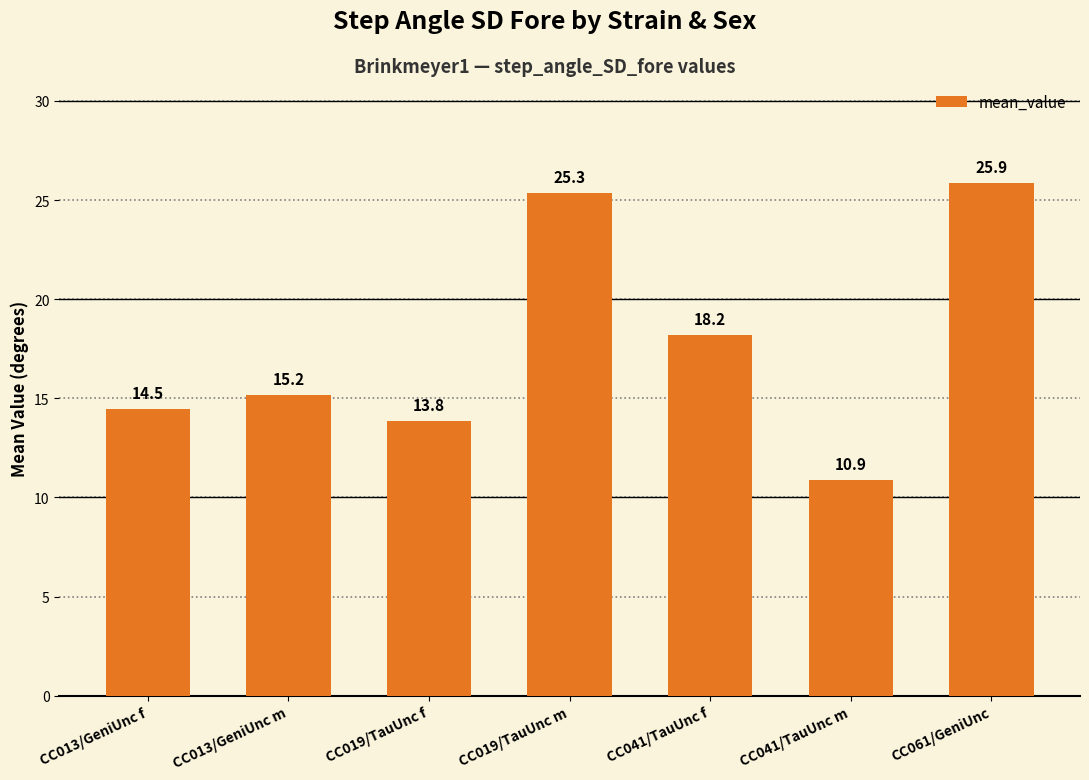

What is the smallest value displayed?

10.9